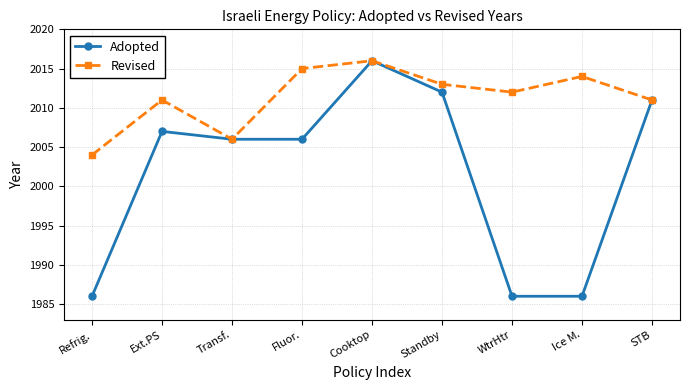

What is the value of the Adopted point at the 9th from the left?

2011